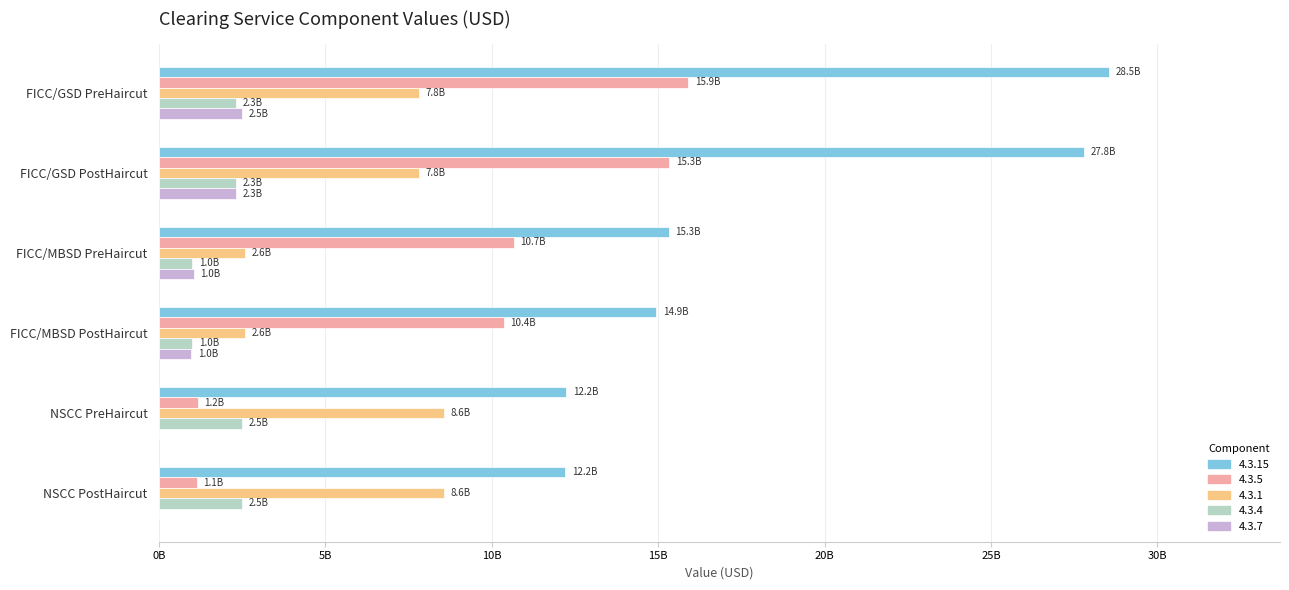

At which category is the sum across all series the highest?

FICC/GSD PreHaircut